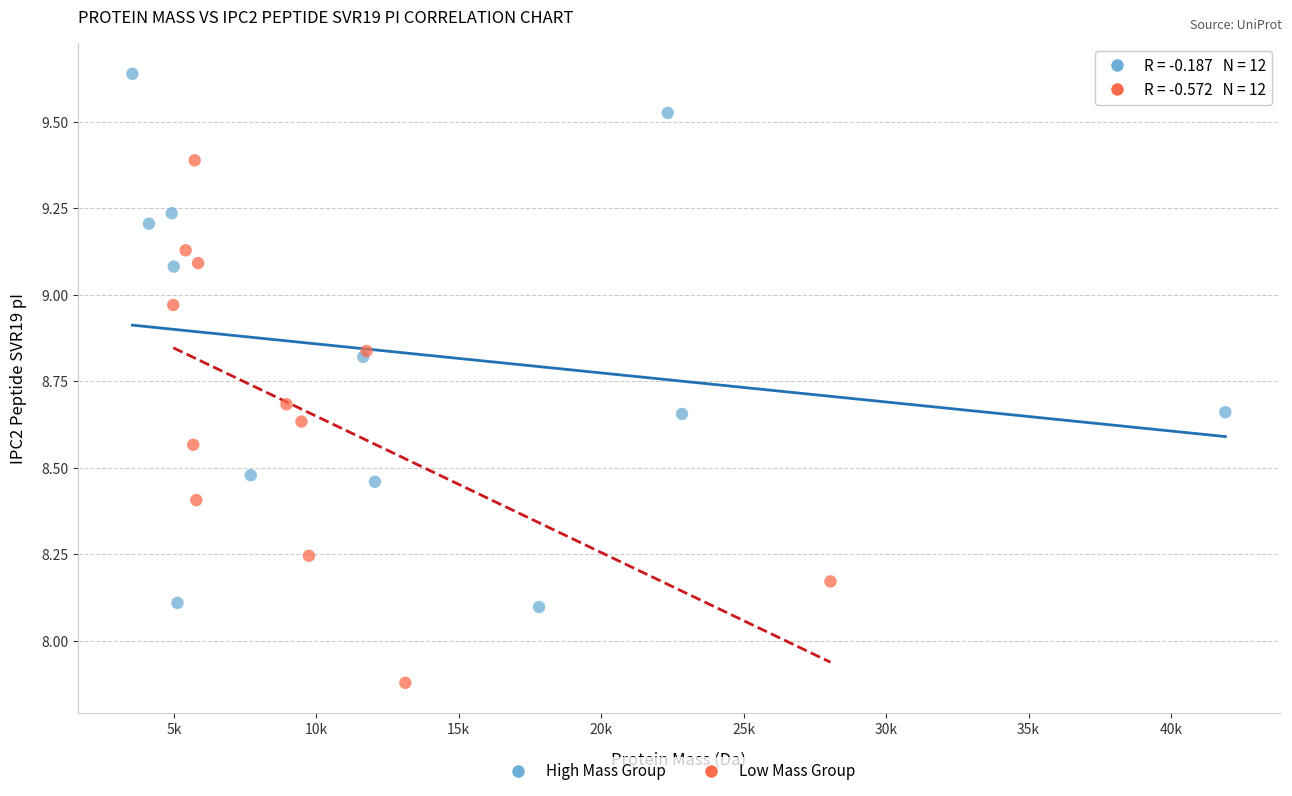

Which series contains the lowest Y value?

Low Mass Group